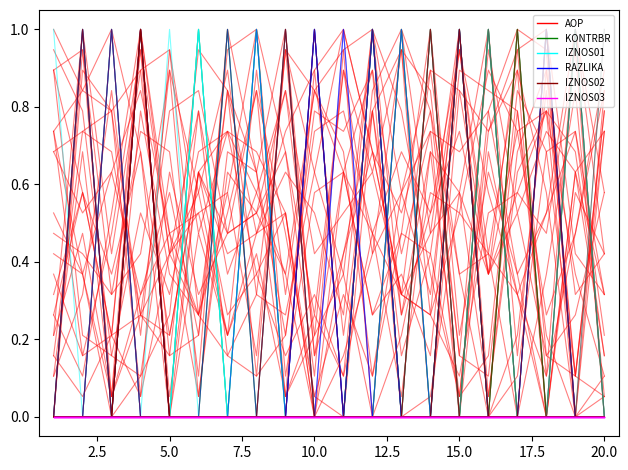

Which series has the largest total across all categories?

AOP